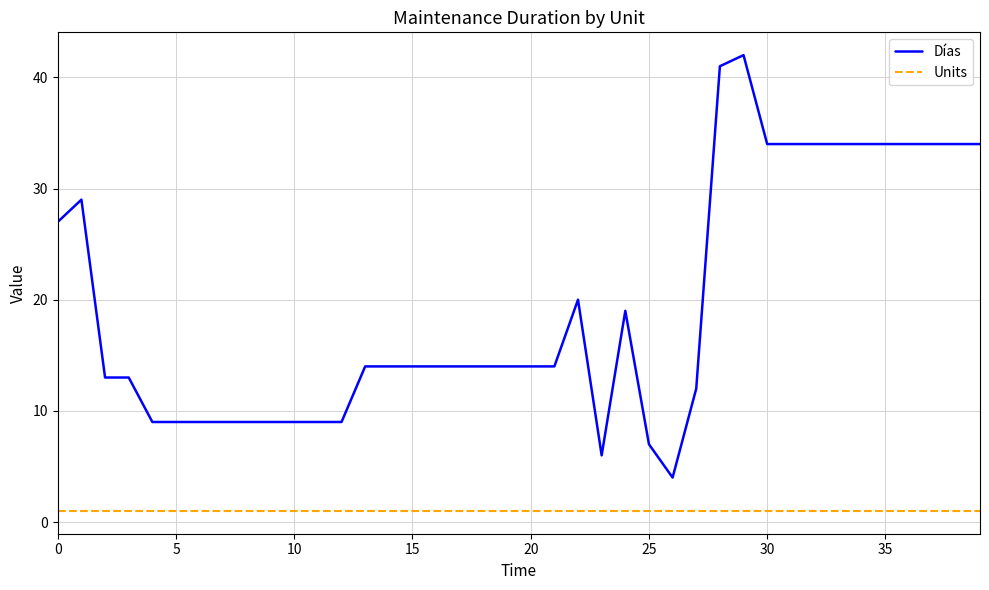

True or false: Units and Días intersect in this chart.

False